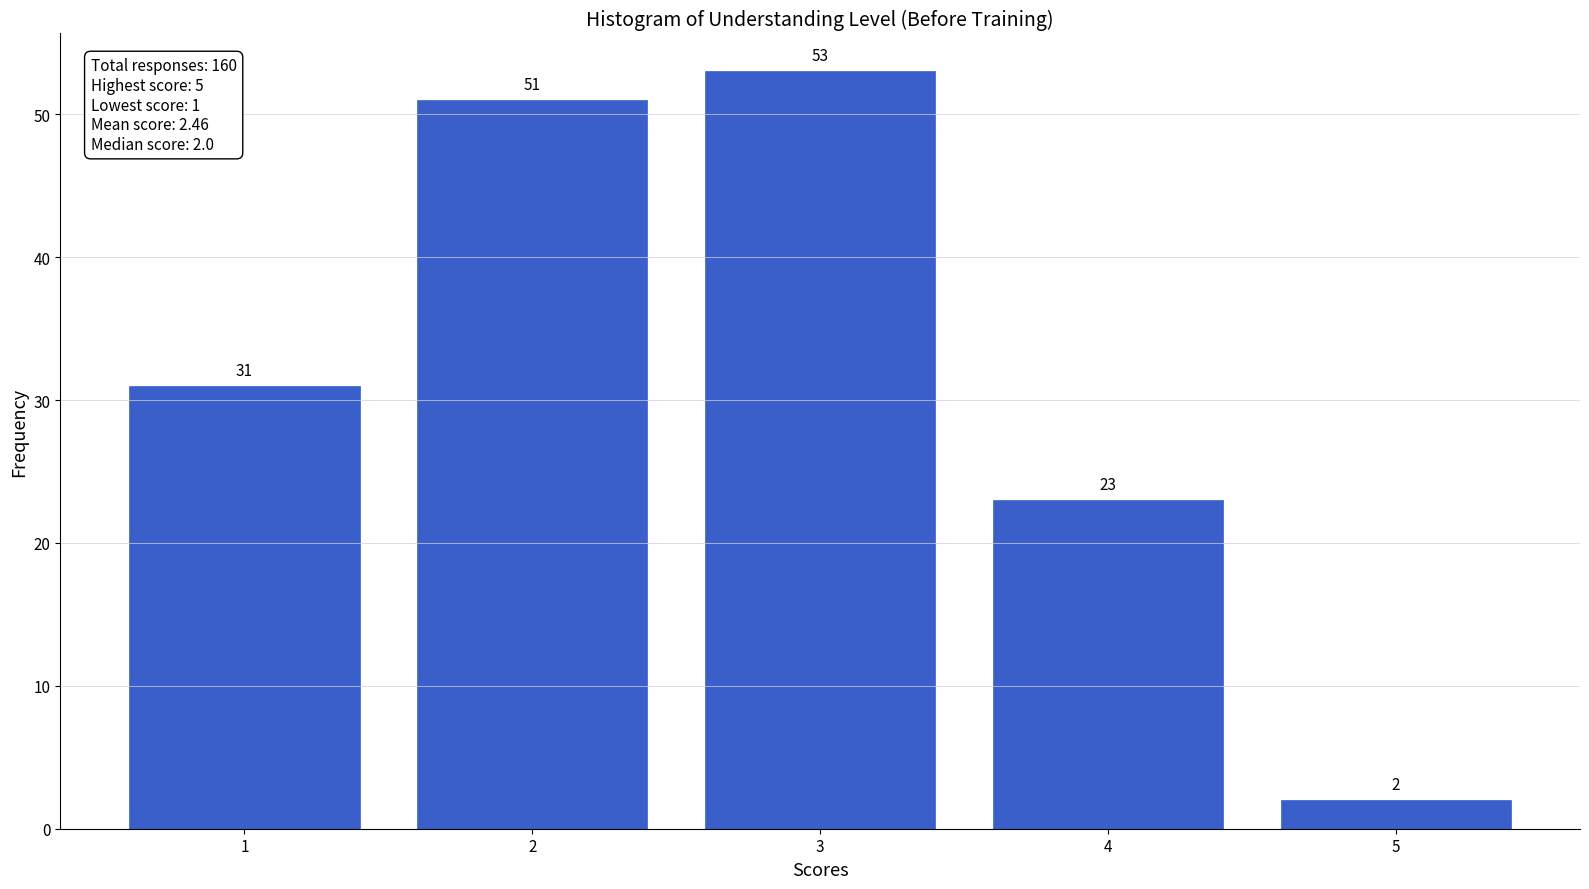

Which range on the x-axis has the tallest bar?

2.5 to 3.5